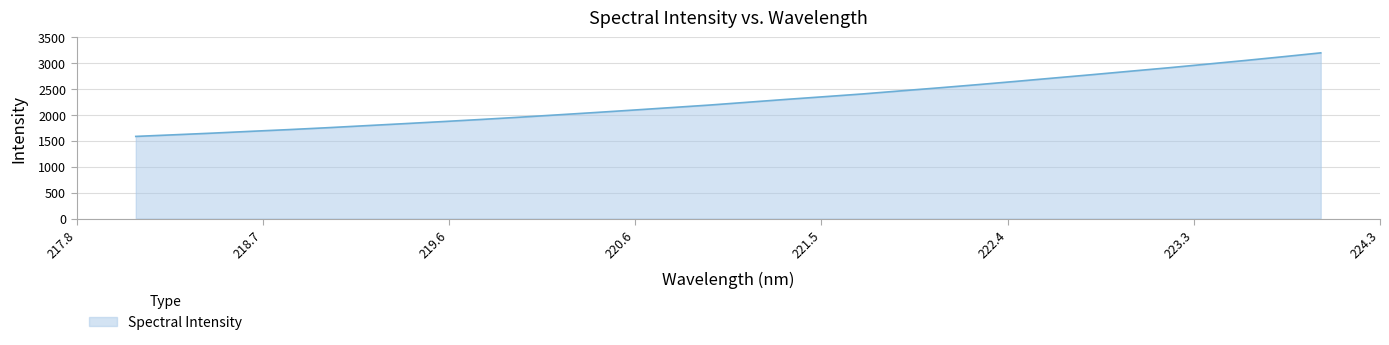

What is the difference between the maximum and minimum values?

1612.8